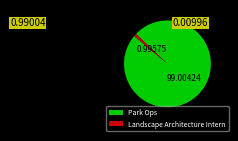

To the nearest percent, what percentage of the pie is Park Ops?

99%